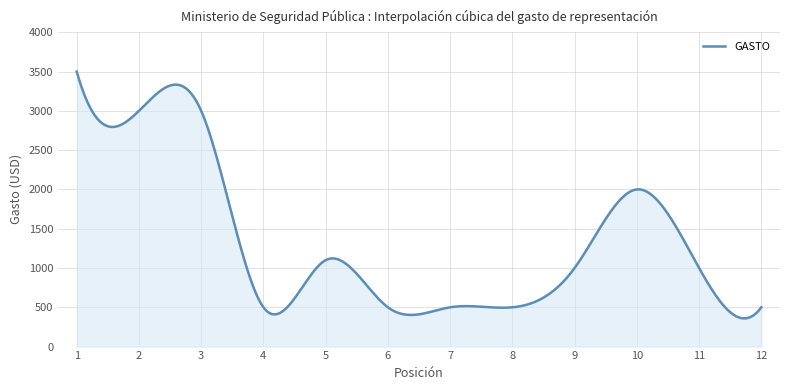

What is the greatest value displayed?

3500.0